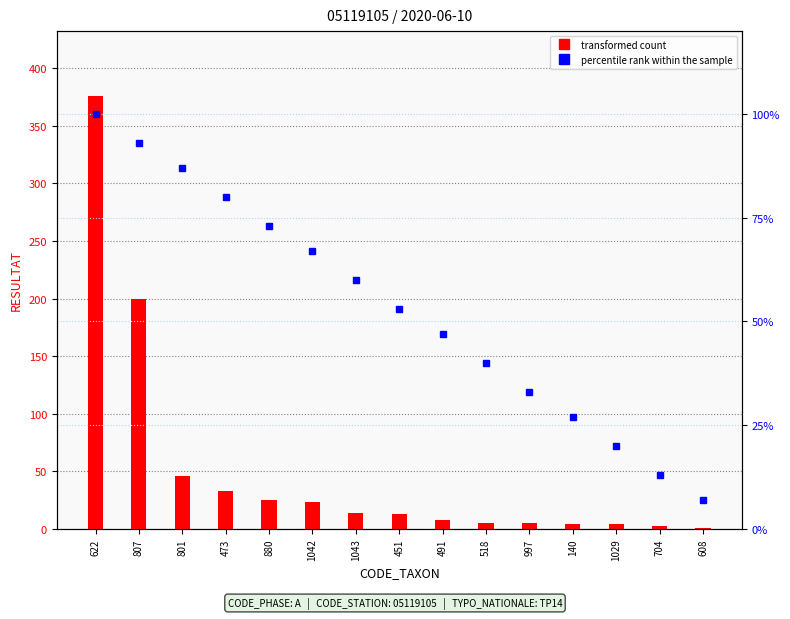

The value of transformed count at 518 is 5. True or false?

True